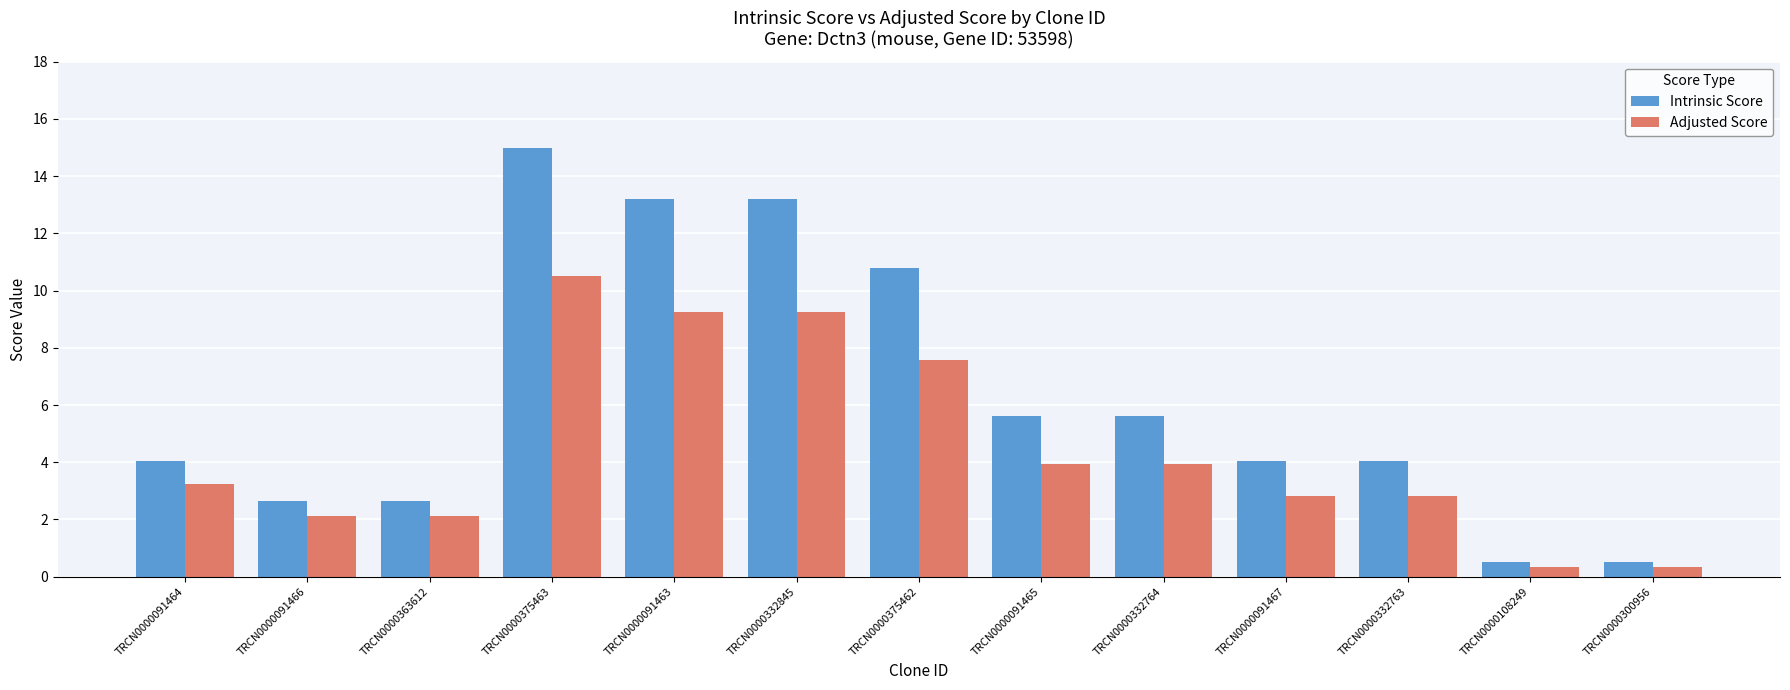

Is it true that Intrinsic Score equals 3.9 at TRCN0000375463?

False